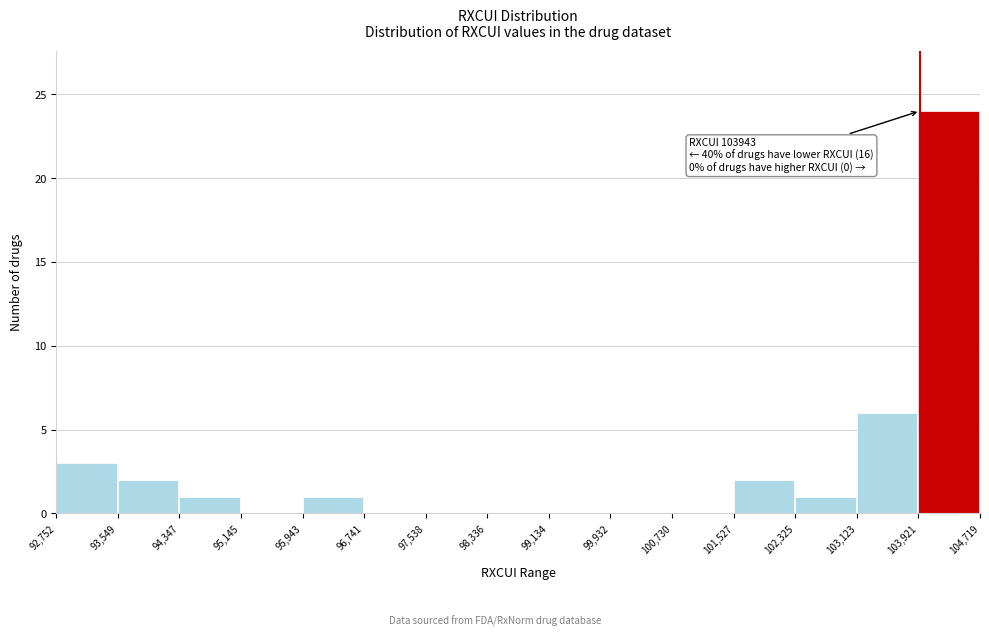

Which range on the x-axis has the tallest bar?

103,921 to 104,719